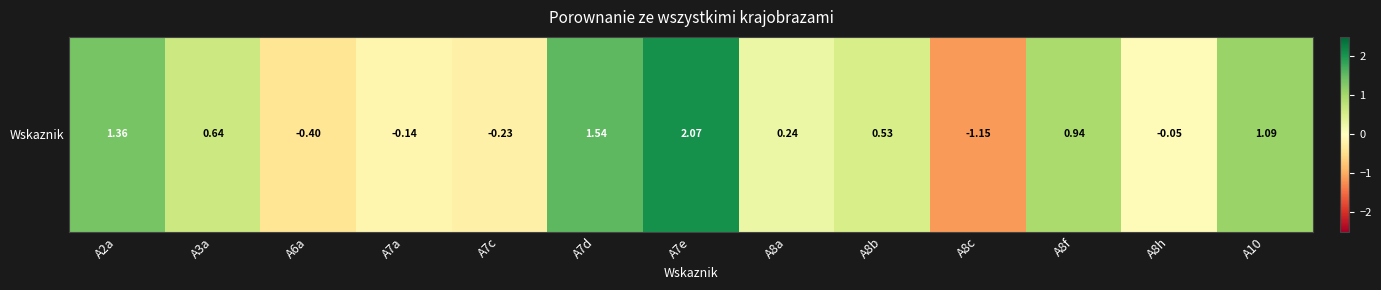

Reading left to right, list all the values displayed in this chart.

A2a=1.4	A3a=0.6	A6a=-0.4	A7a=-0.1	A7c=-0.2	A7d=1.5	A7e=2.1	A8a=0.2	A8b=0.5	A8c=-1.1	A8f=0.9	A8h=-0.1	A10=1.1